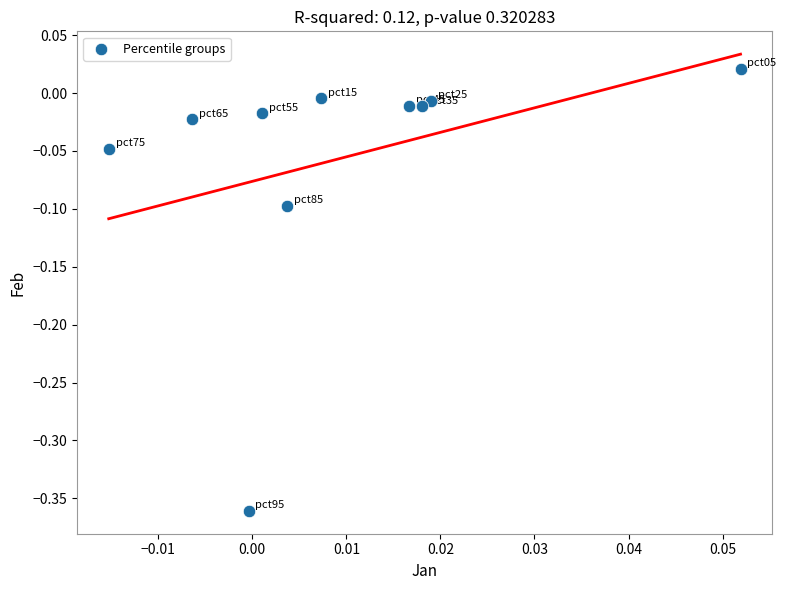

What is the range of Y values (max minus min)?

0.4